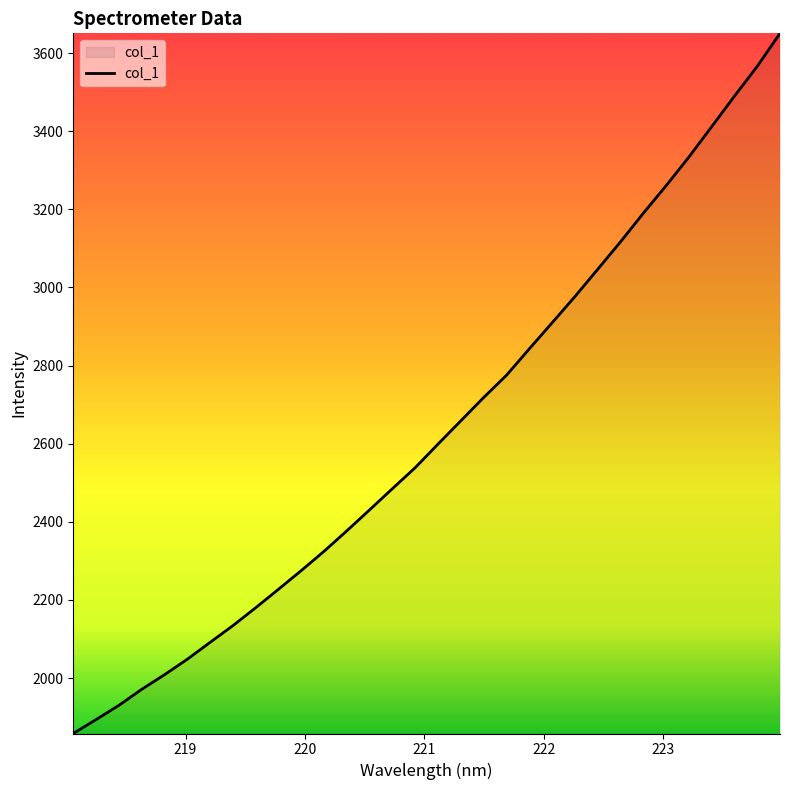

What is the difference between the maximum and minimum values?

1792.9